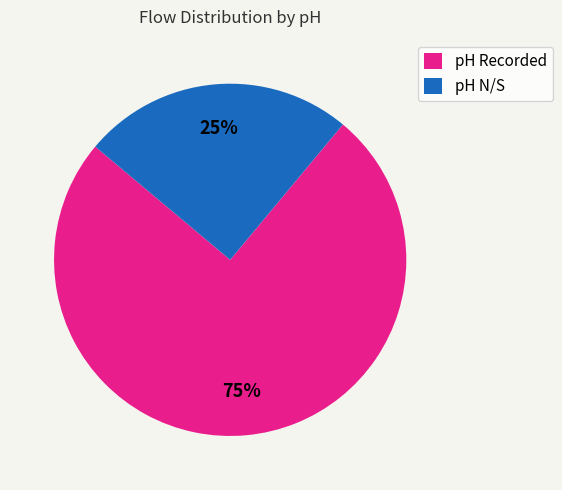

Do pH Recorded and pH N/S together represent more than half of the pie?

Yes